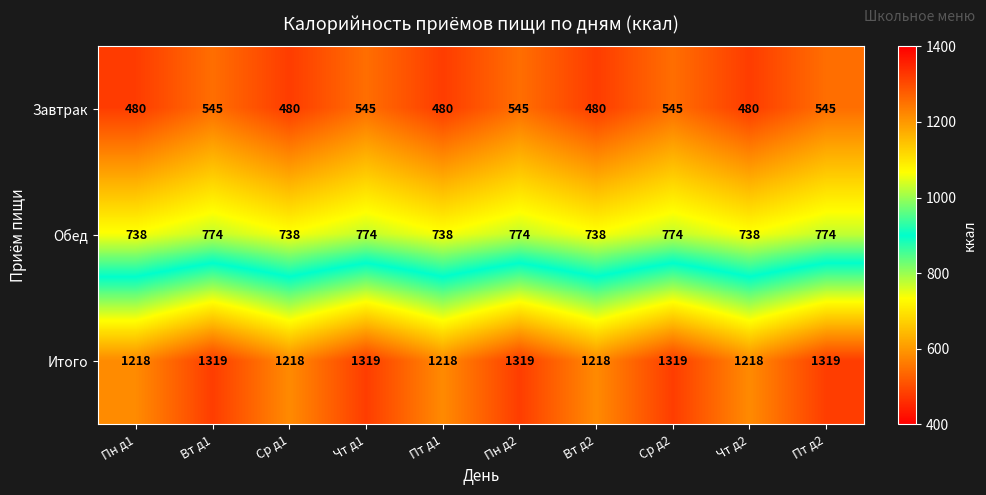

True or false: Обед has a value of 738 at Чт д2.

True